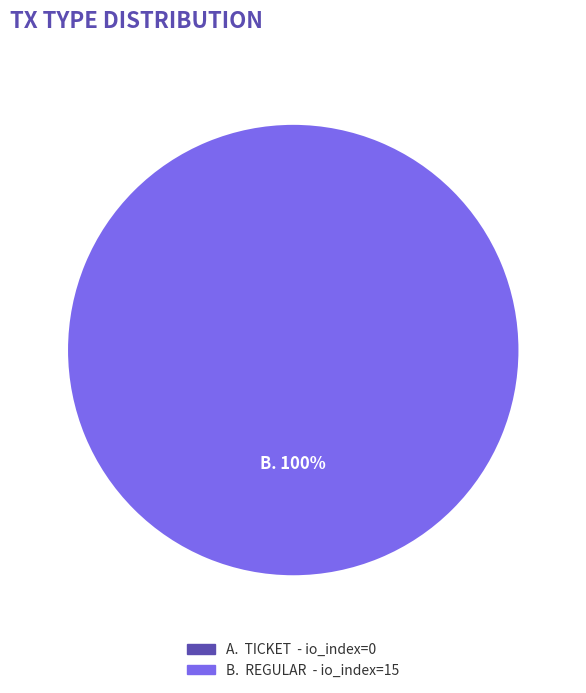

Which category has the biggest portion of the pie?

Regular (io_index=15)